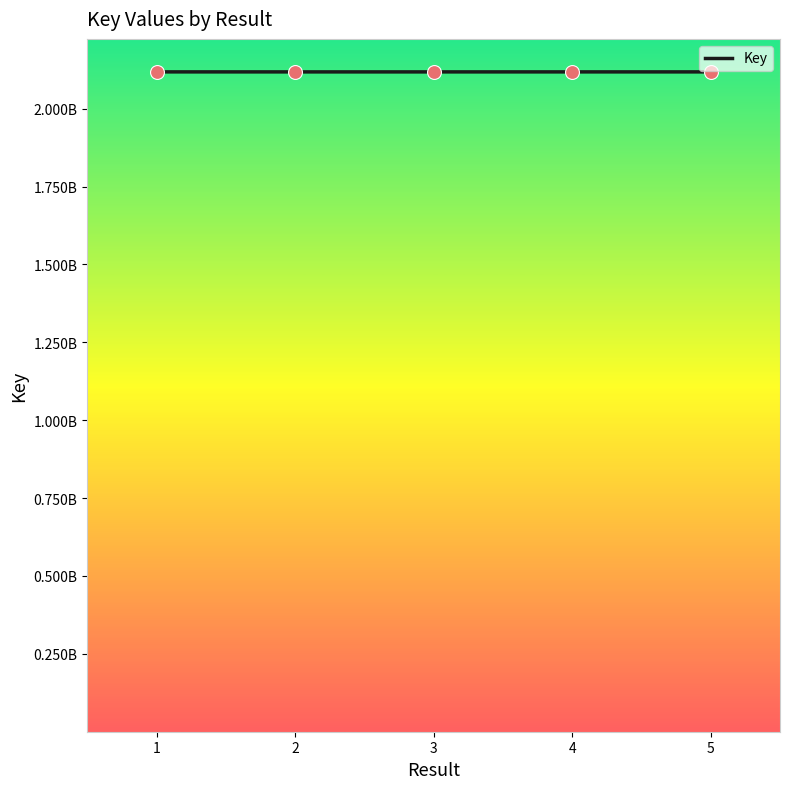

Which has a higher value, 4 or 3?

4